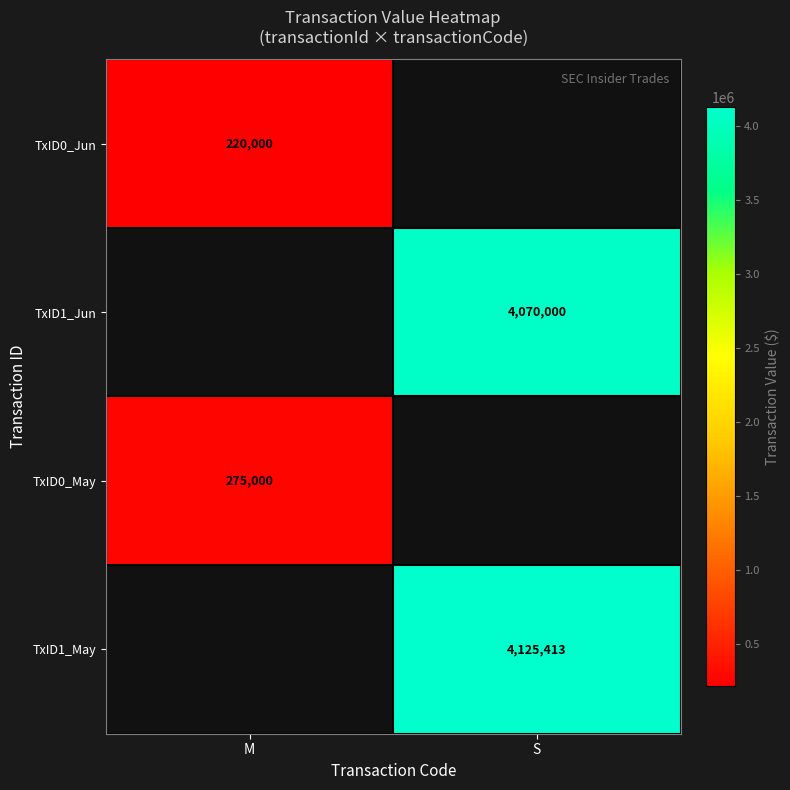

The value of TxID1_Jun at S is 4070000. True or false?

True